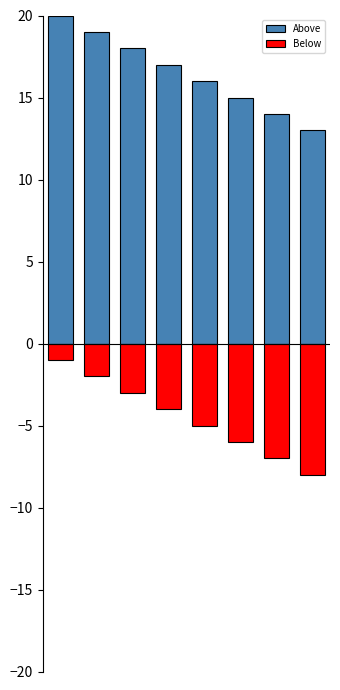

What is the value of the Below bar at the 5th from the left?

-5